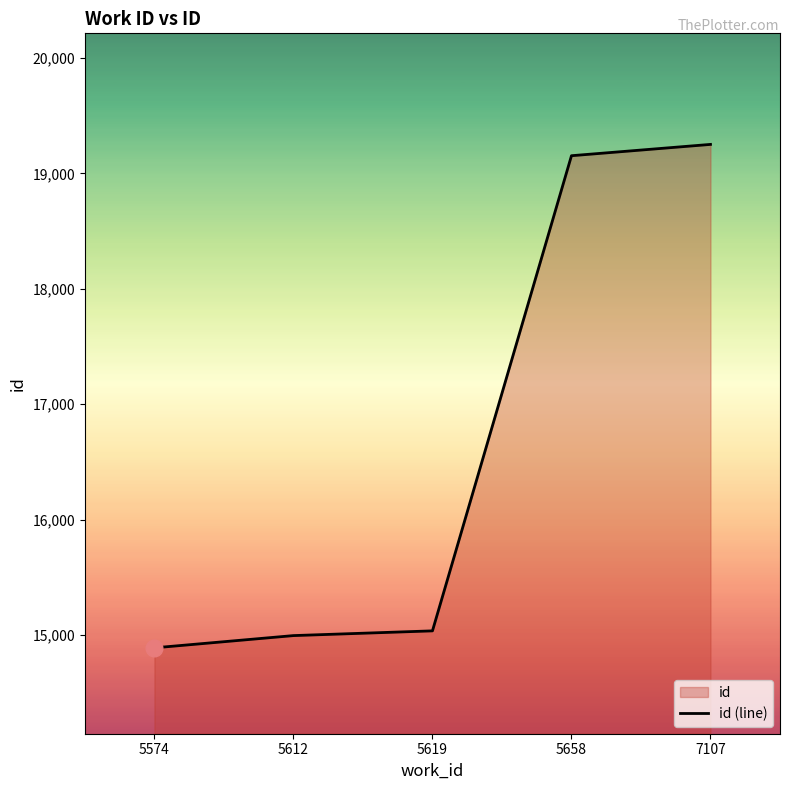

What is the difference between the values at 7107 and 5574?

4363